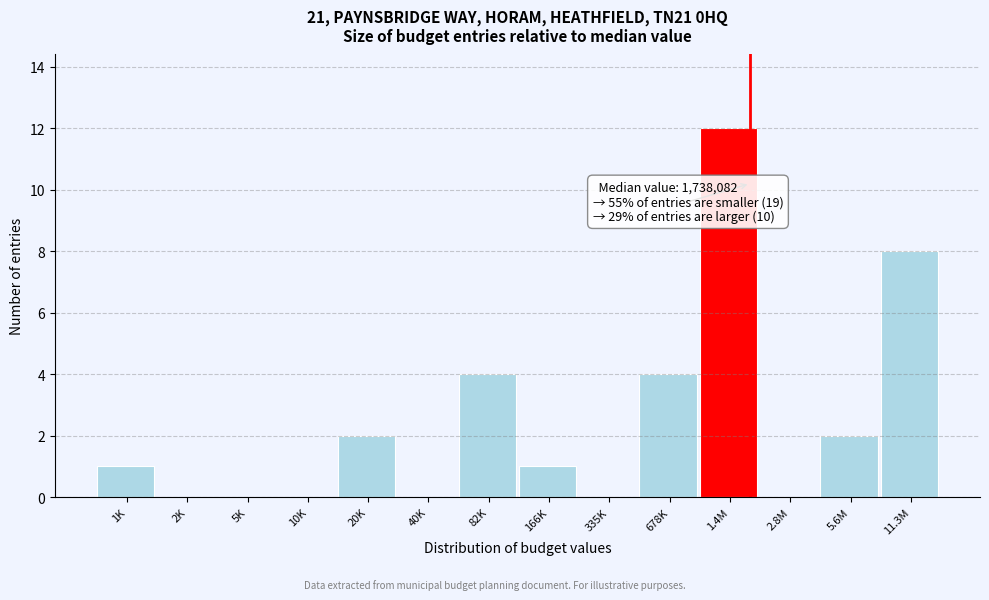

Reading left to right, extract all data points from this chart.

1K=1	2K=0	5K=0	10K=0	20K=2	40K=0	82K=4	166K=1	335K=0	678K=4	1.4M=12	2.8M=0	5.6M=2	11.3M=8